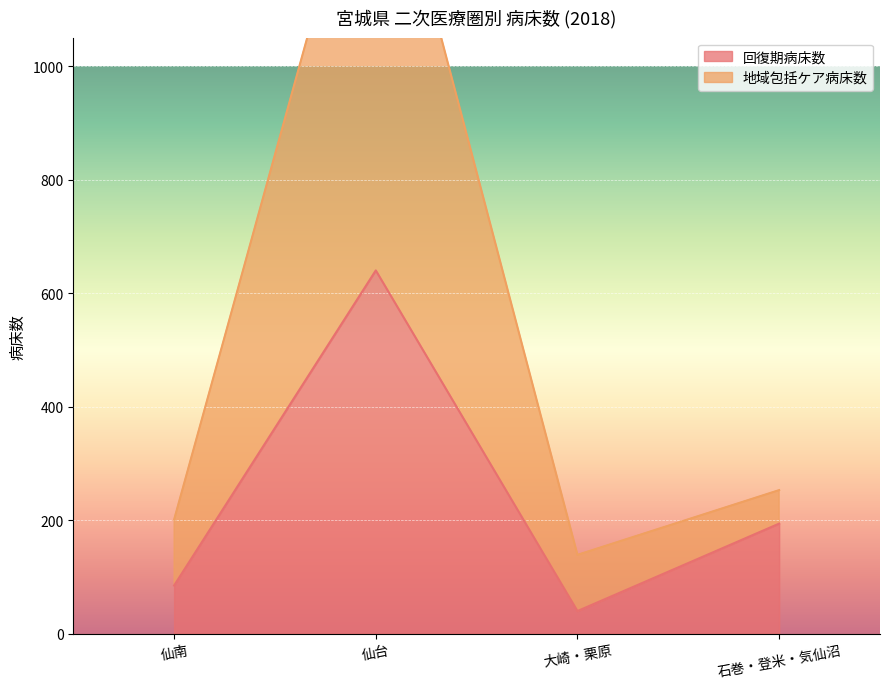

Rank the categories by 回復期病床数 value from lowest to highest.

大崎・栗原, 仙南, 石巻・登米・気仙沼, 仙台